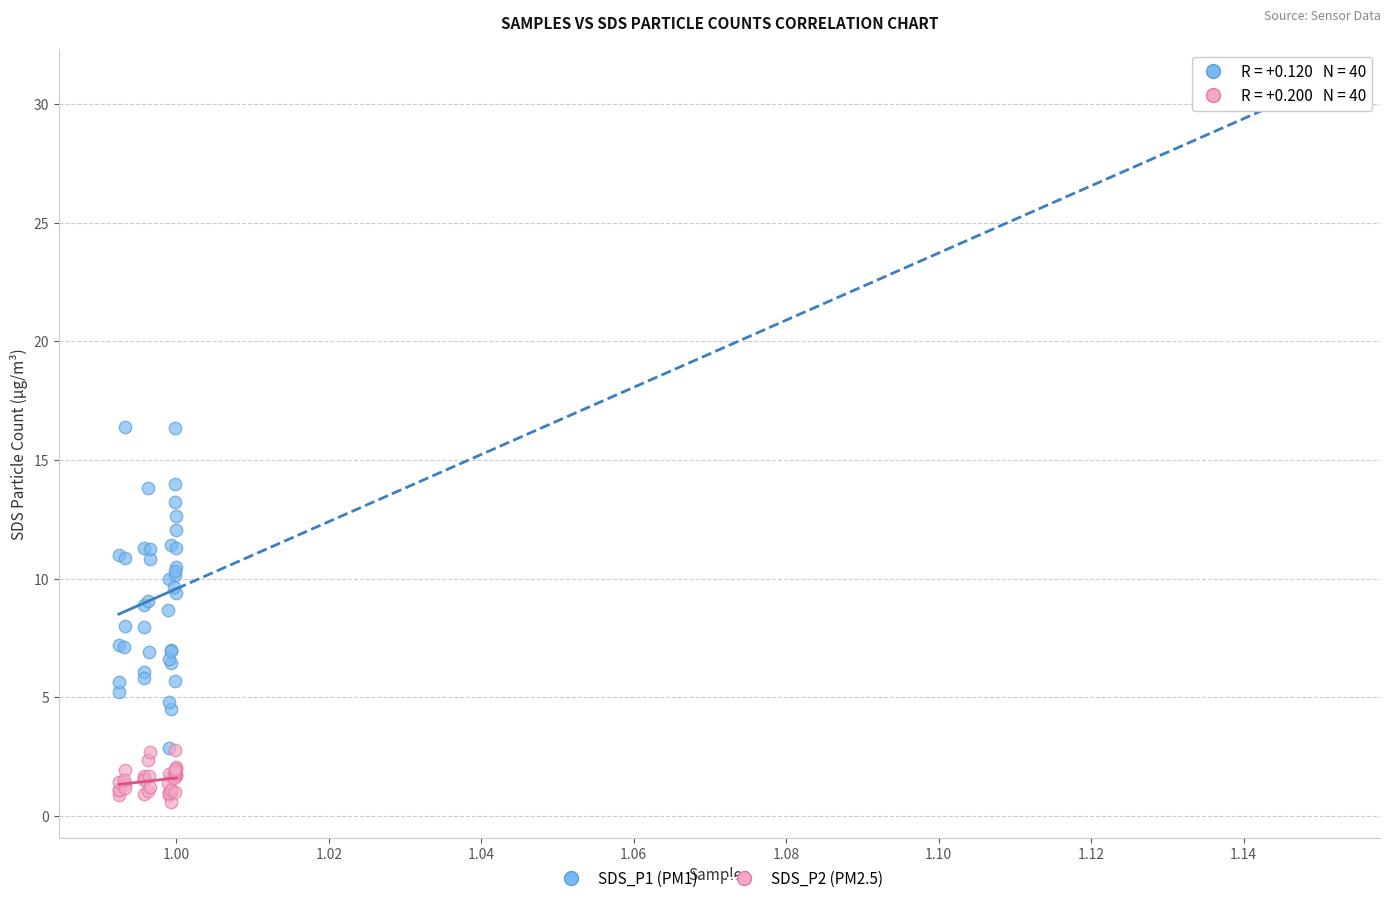

Which series has the widest spread of Y values?

SDS_P1 (PM1)